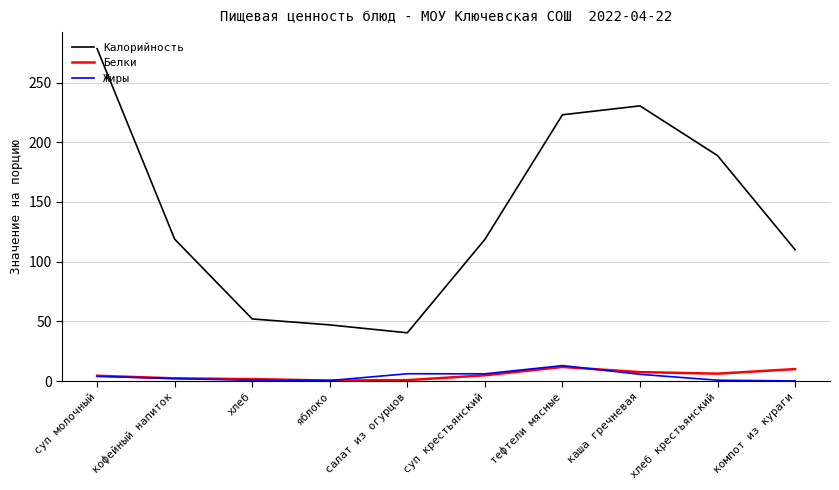

Between кофейный напиток and каша гречневая, which series saw the biggest shift?

Калорийность